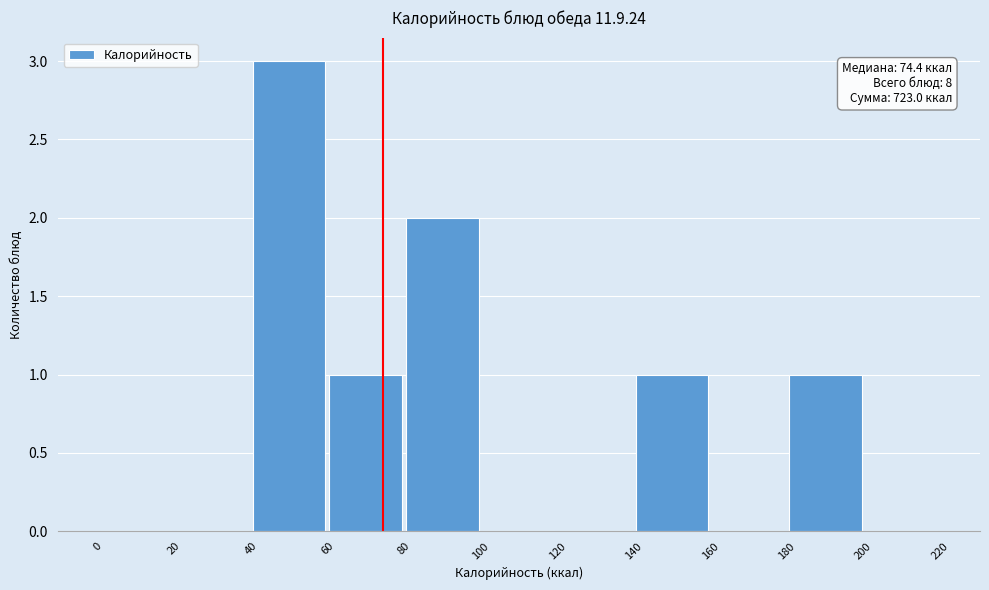

Which range on the x-axis has the tallest bar?

40 to 60